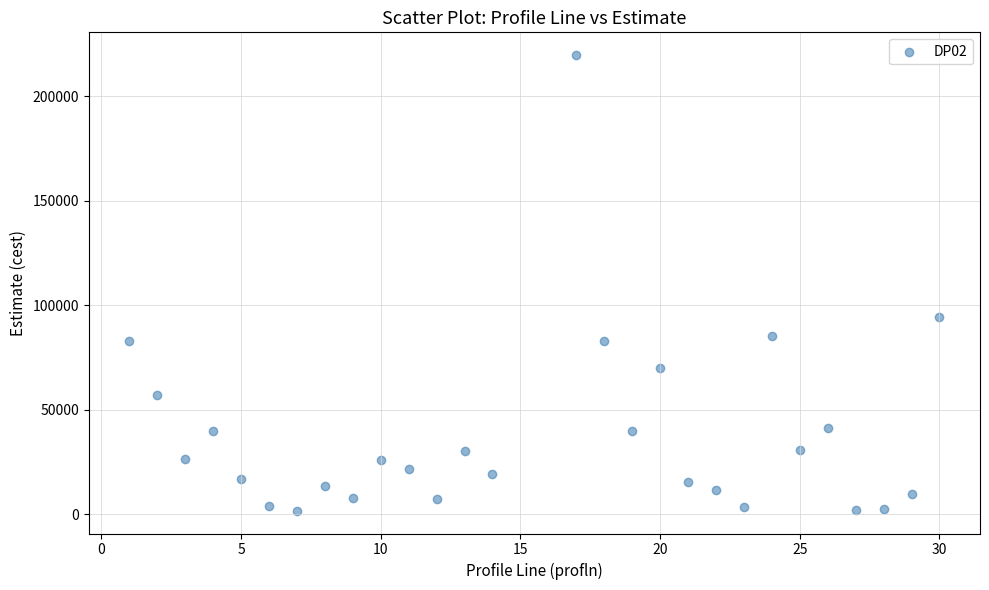

What is the range of Y values (max minus min)?

217969